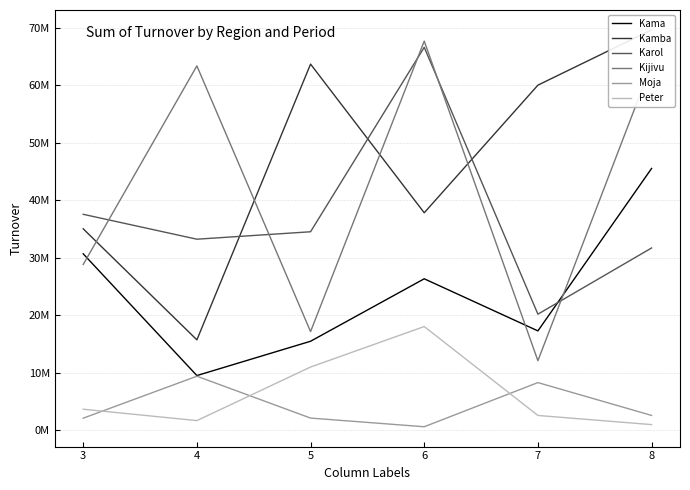

What is the difference between the maximum and second lowest values in the Kamba series?

34626300